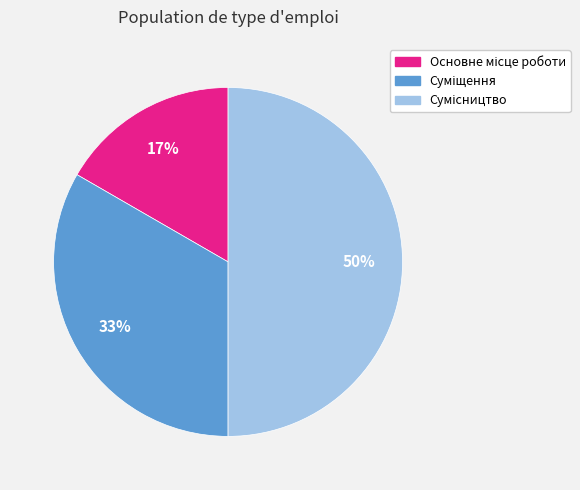

To the nearest percent, what is the difference between the largest and smallest slice percentages?

33%